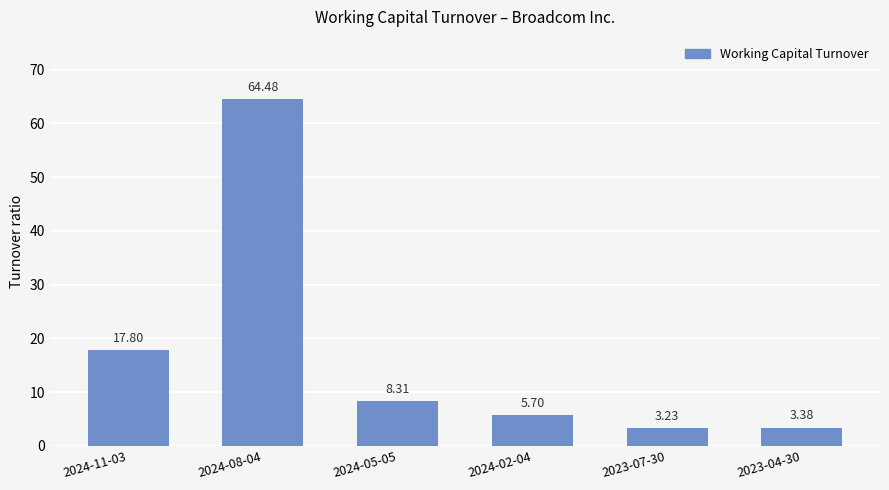

What is the sum of the values at 2024-11-03 and 2024-05-05?

26.1